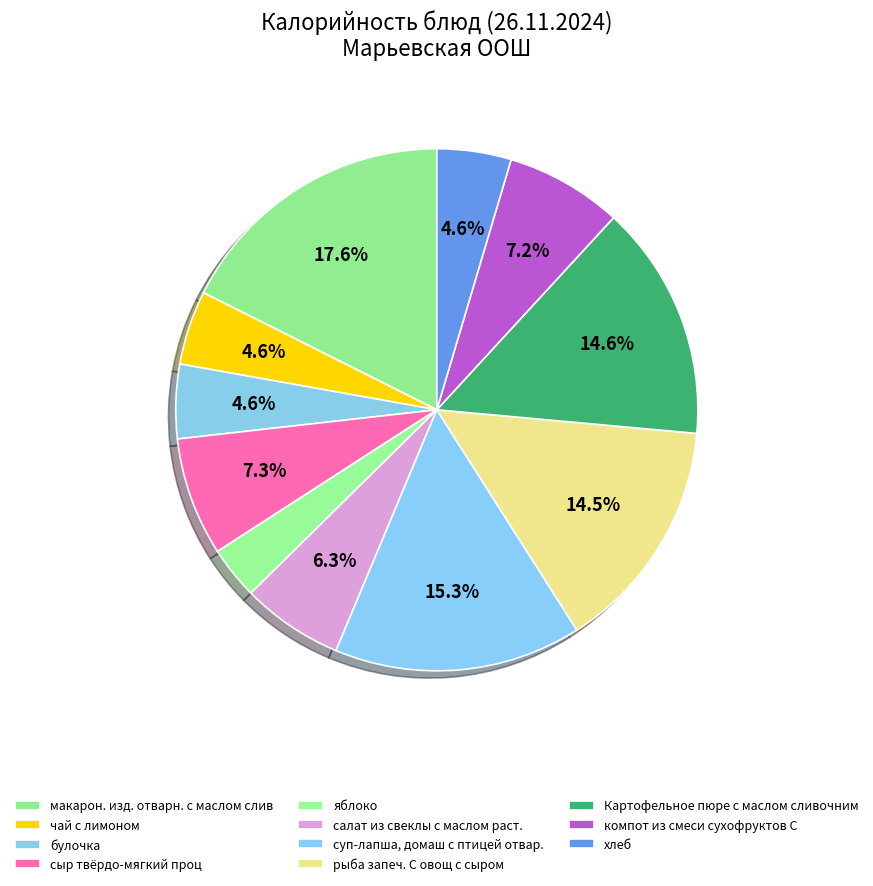

What percentage is the булочка slice, to the nearest percent?

5%